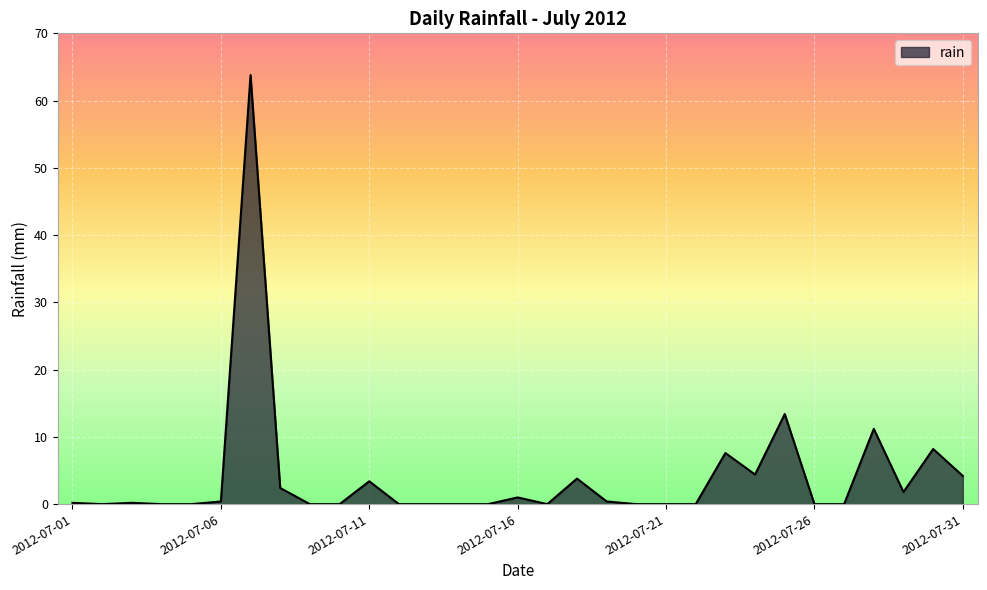

What is the difference between the maximum and minimum values?

63.8